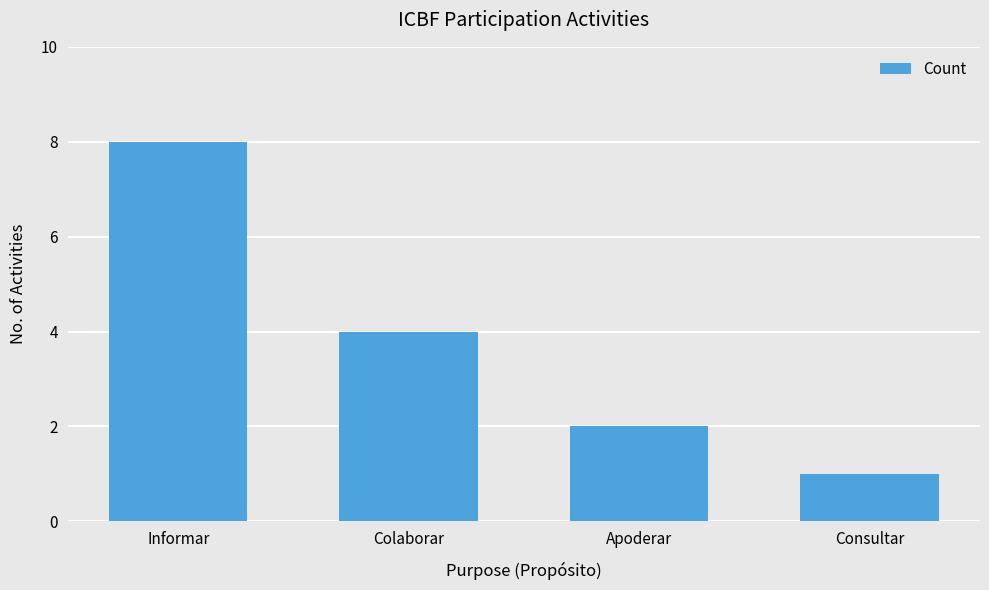

Reading left to right, list all the values displayed in this chart.

Informar=8	Colaborar=4	Apoderar=2	Consultar=1